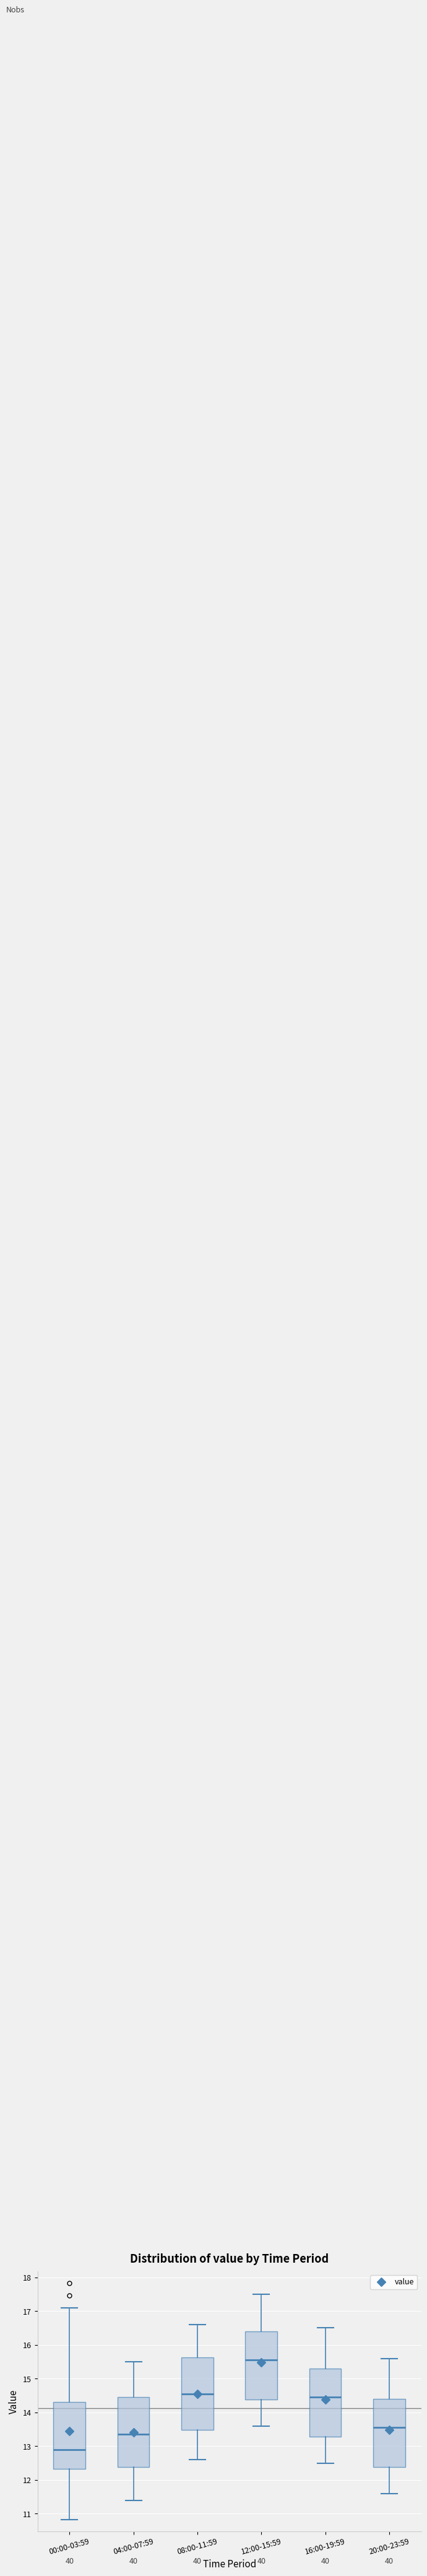

Reading left to right, transcribe this box plot: for each box, give where its median line is, the range the box spans, and where its two whiskers end, as read against the y-axis. The values are not printed on the chart, so give them approximately, as read against the axis.

00:00-03:59: median 12.9, box 12.3 to 14.3, whiskers 10.8 to 17.1
04:00-07:59: median 13.4, box 12.4 to 14.5, whiskers 11.4 to 15.5
08:00-11:59: median 14.6, box 13.5 to 15.6, whiskers 12.6 to 16.6
12:00-15:59: median 15.6, box 14.4 to 16.4, whiskers 13.6 to 17.5
16:00-19:59: median 14.5, box 13.3 to 15.3, whiskers 12.5 to 16.5
20:00-23:59: median 13.6, box 12.4 to 14.4, whiskers 11.6 to 15.6